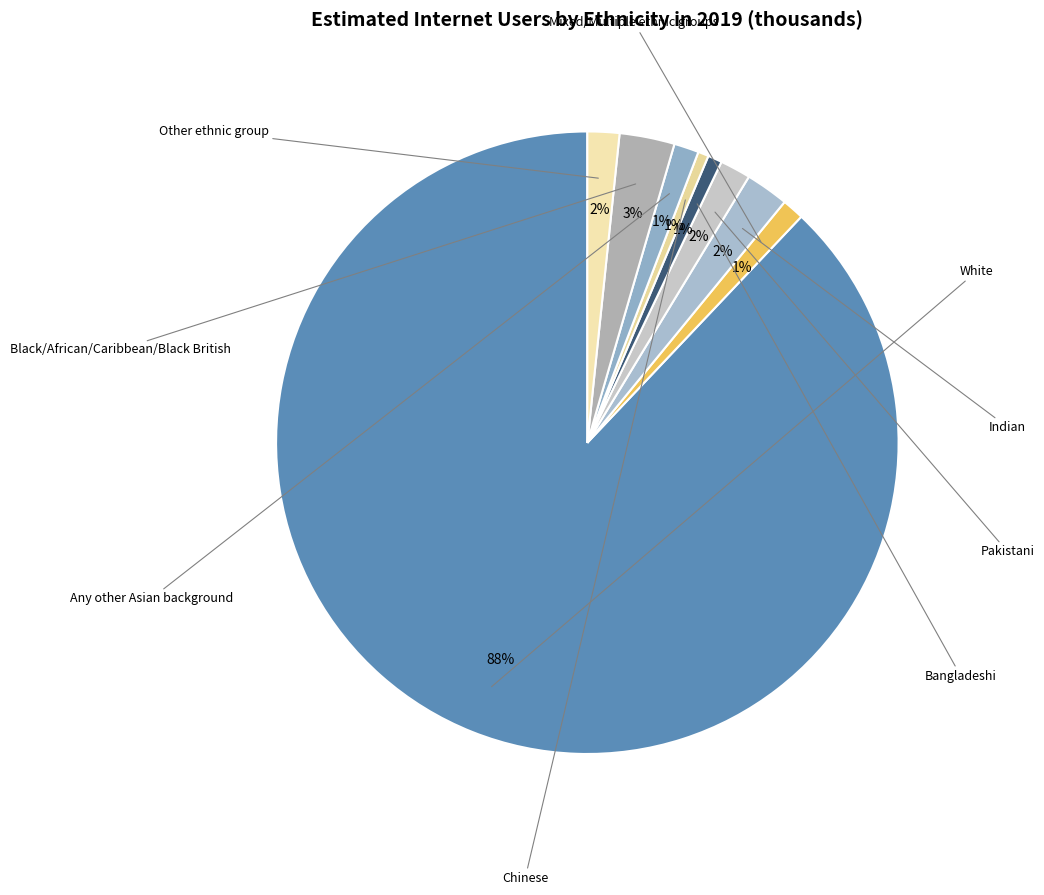

What is the smallest slice in the pie chart?

Chinese